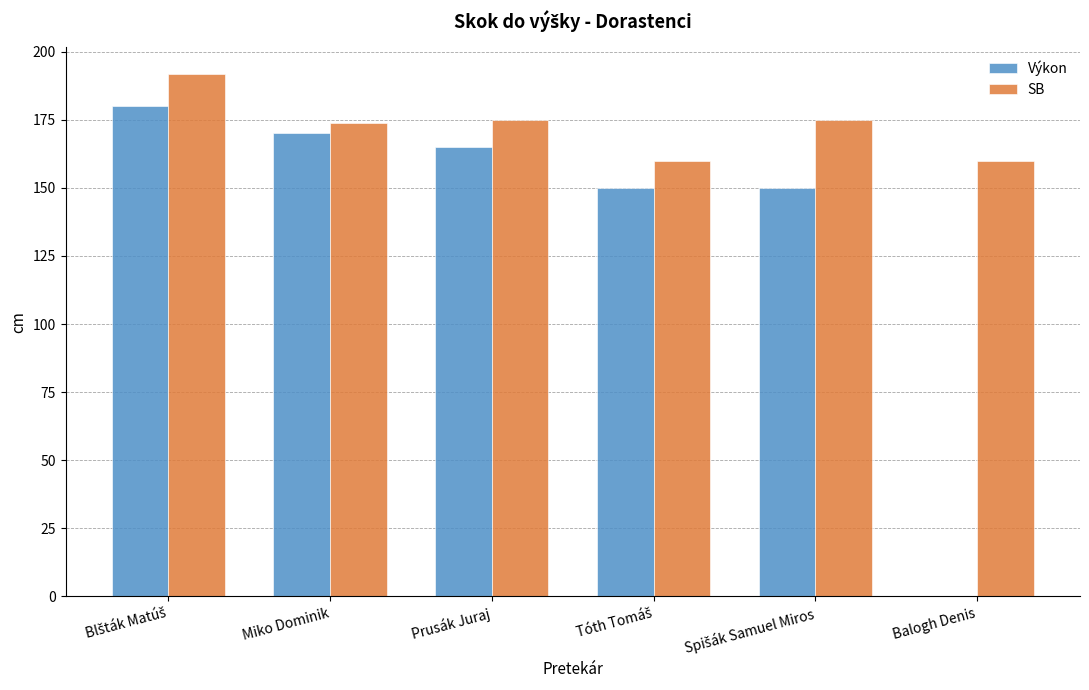

How many series are shown in this chart?

2